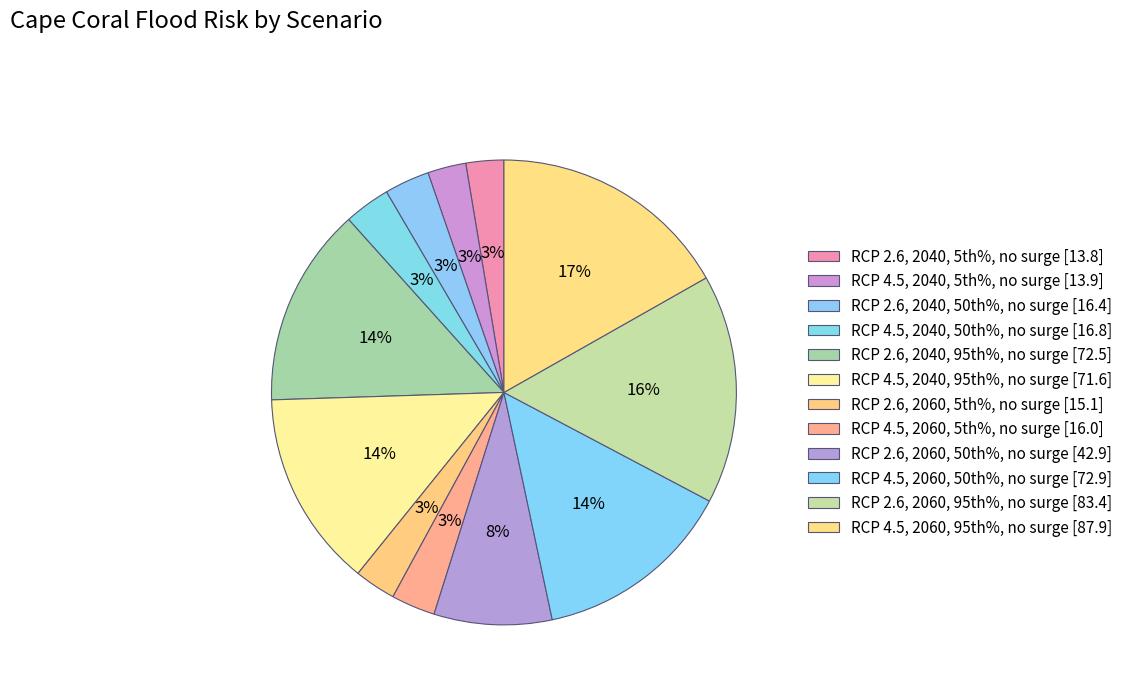

Count the number of slices in the pie.

12